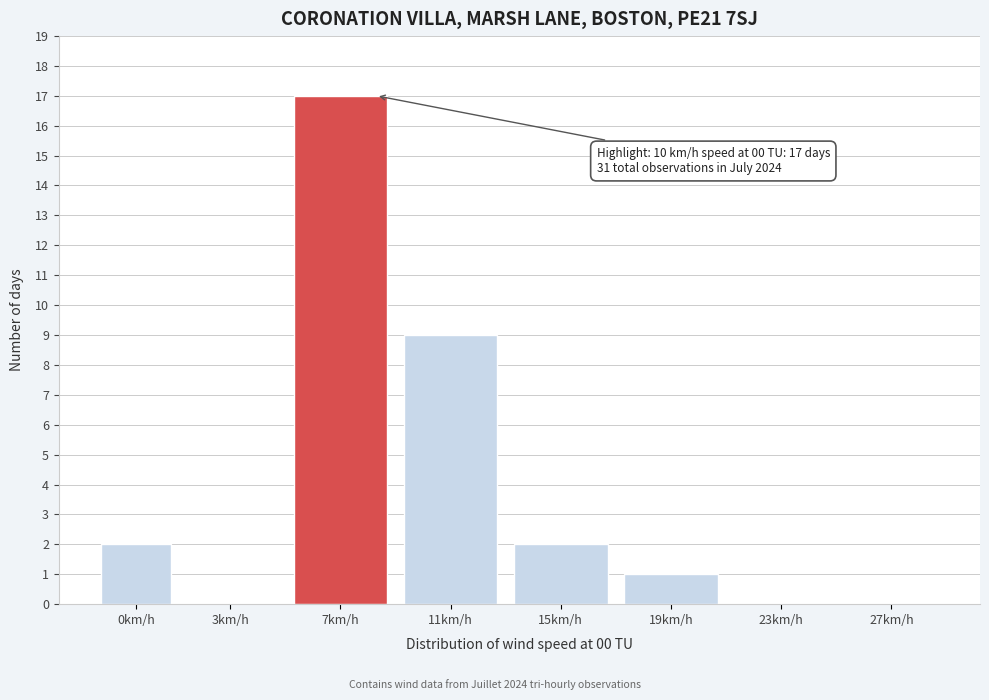

Reading left to right, list all the values displayed in this chart.

0km/h=2	3km/h=0	7km/h=17	11km/h=9	15km/h=2	19km/h=1	23km/h=0	27km/h=0